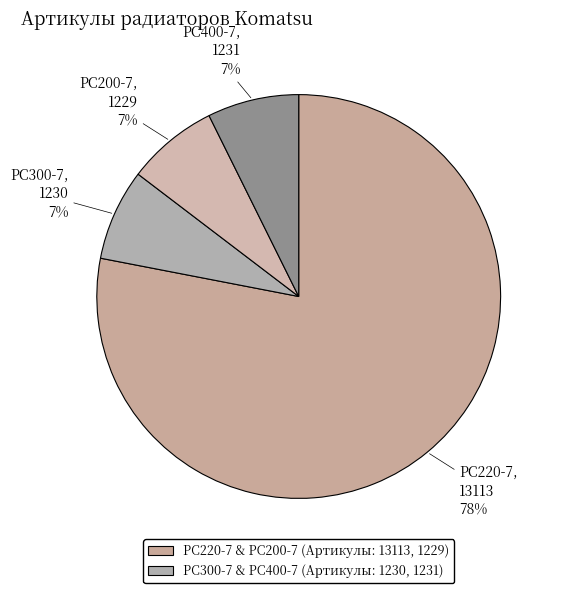

Which has a higher value, PC220-7, 13113 or PC200-7, 1229?

PC220-7, 13113